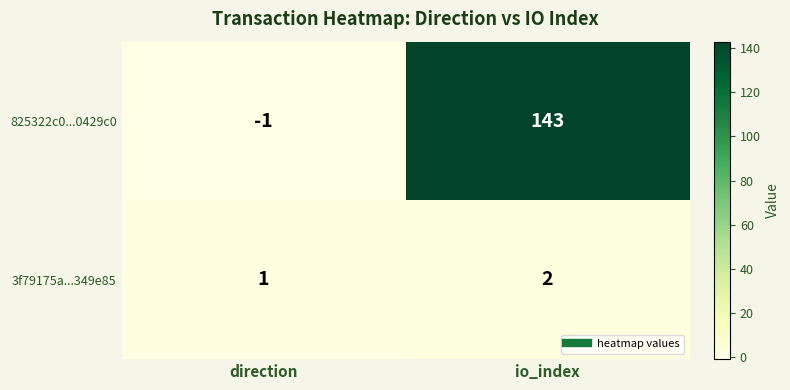

List the series in order of their overall mean, lowest first.

3f79175a...349e85, 825322c0...0429c0